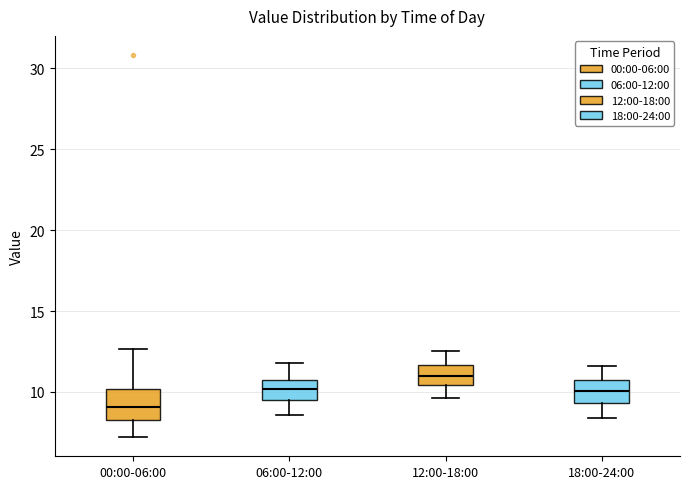

Which box is the tallest, from its lower edge to its upper edge?

00:00-06:00